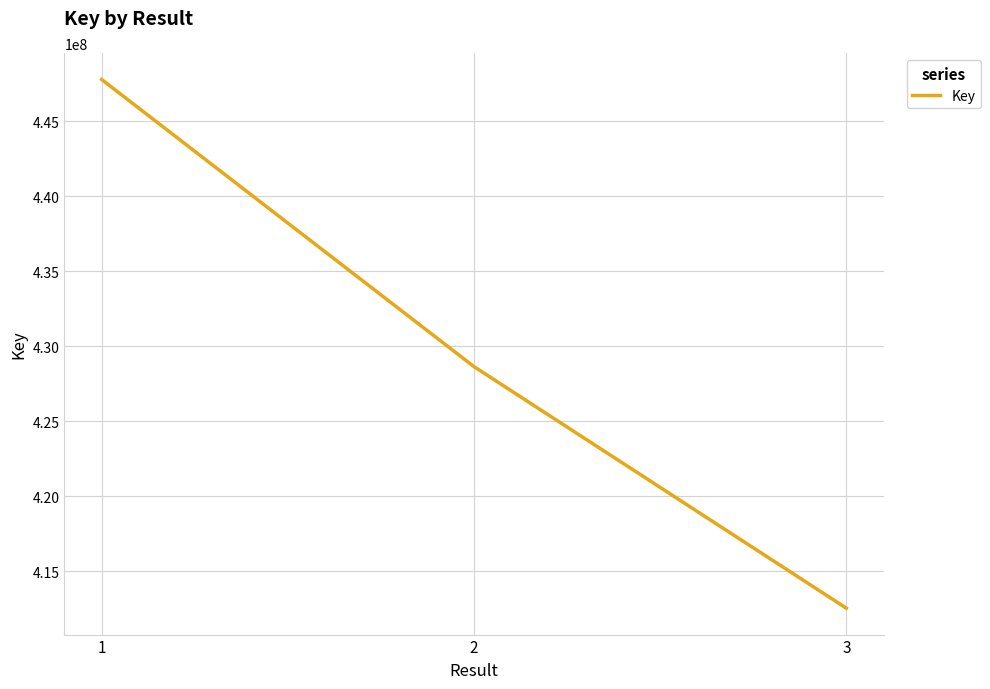

What is the sum of the values at 1 and 3?

860324053